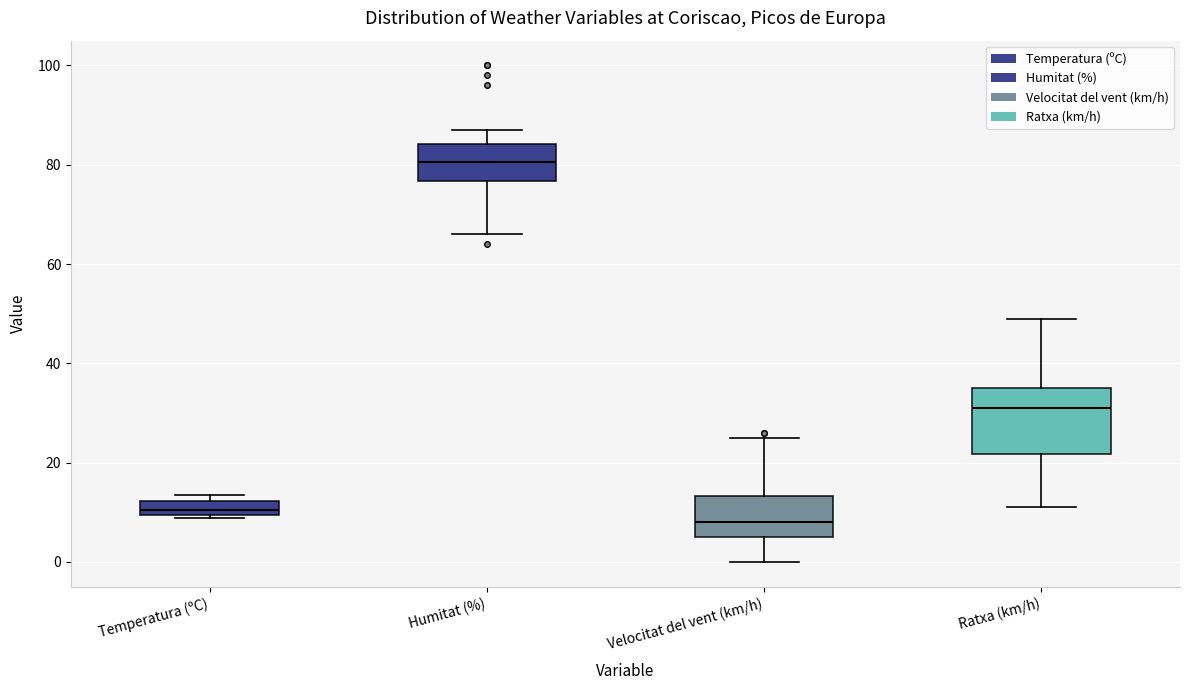

Which box is the tallest, from its lower edge to its upper edge?

Ratxa (km/h)